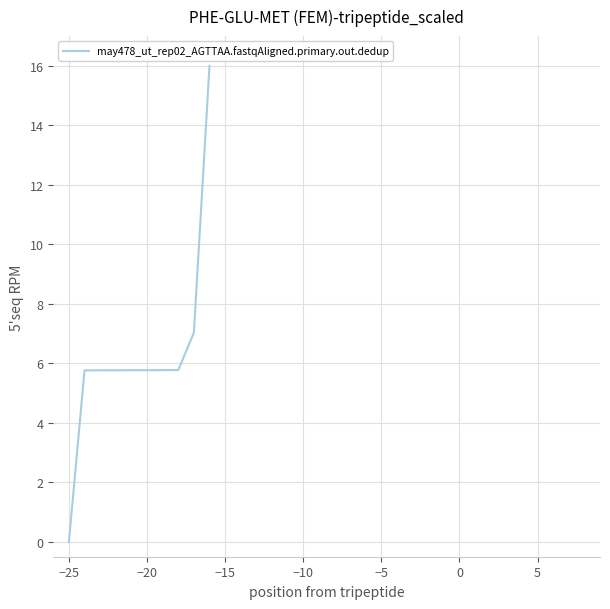

What is the maximum value shown in the chart?

16.0